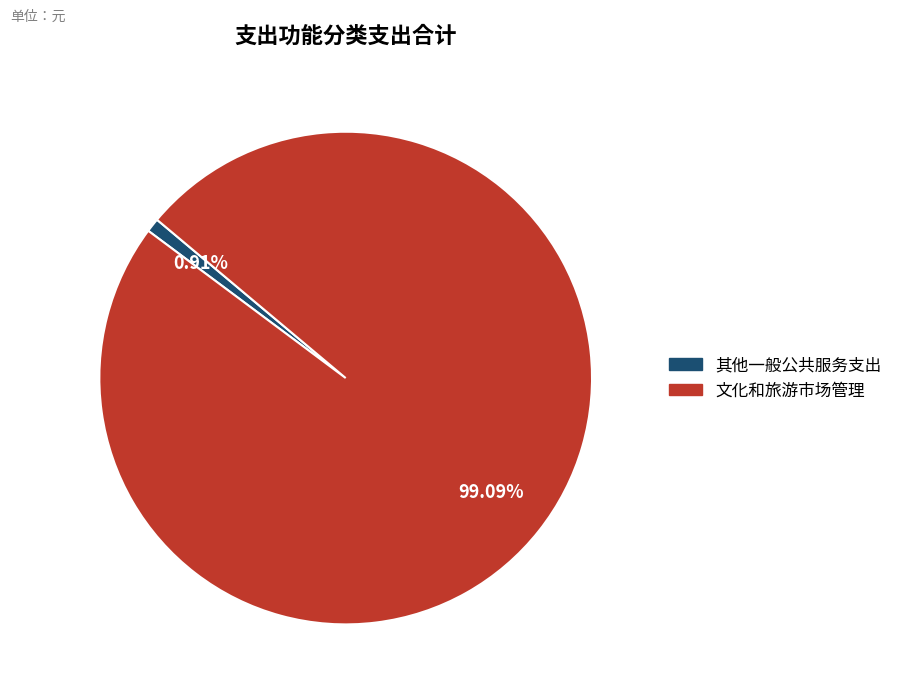

Which has a higher value, 文化和旅游市场管理 or 其他一般公共服务支出?

文化和旅游市场管理